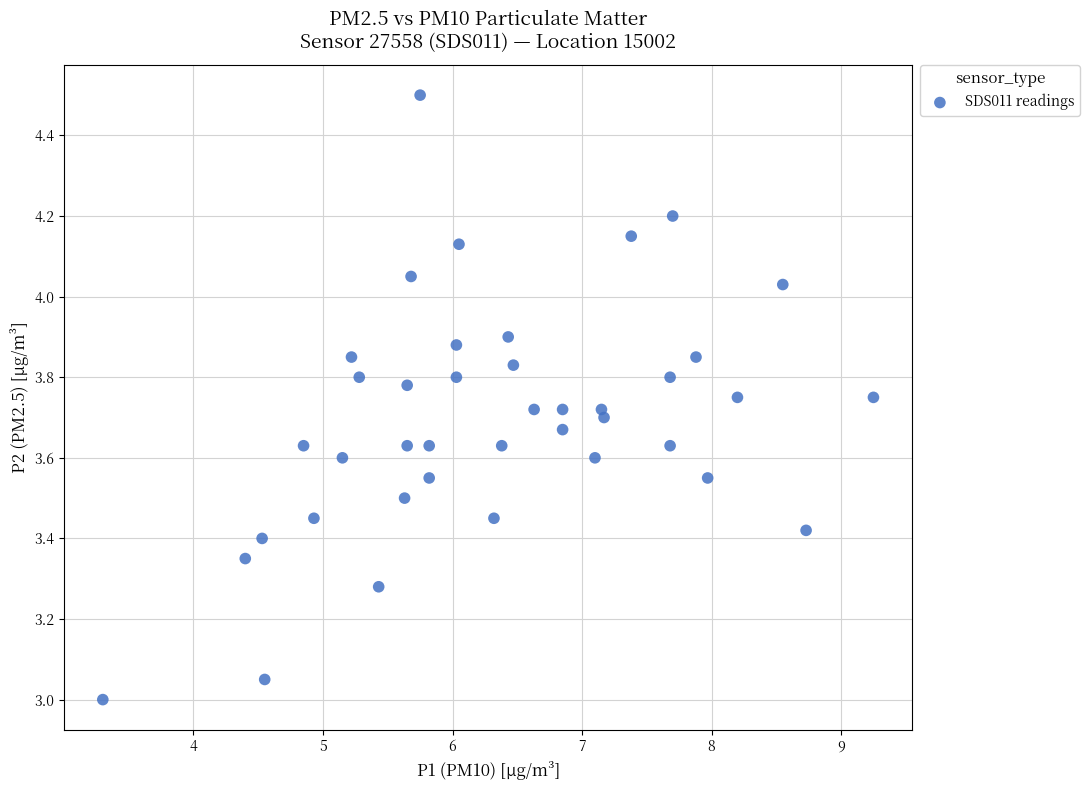

What is the range of Y values (max minus min)?

1.5